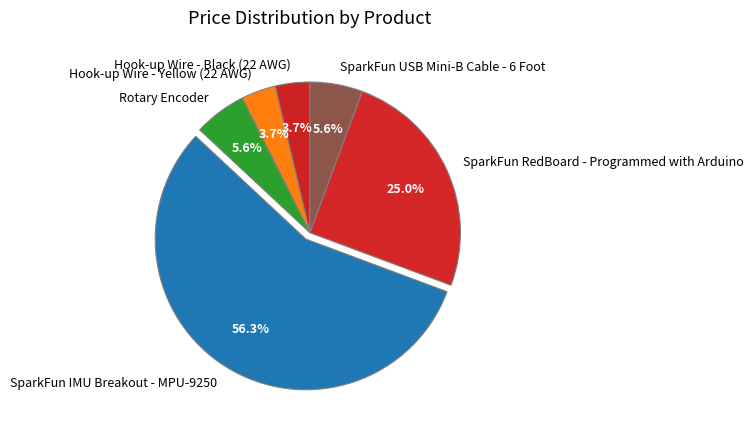

Count the number of slices in the pie.

6